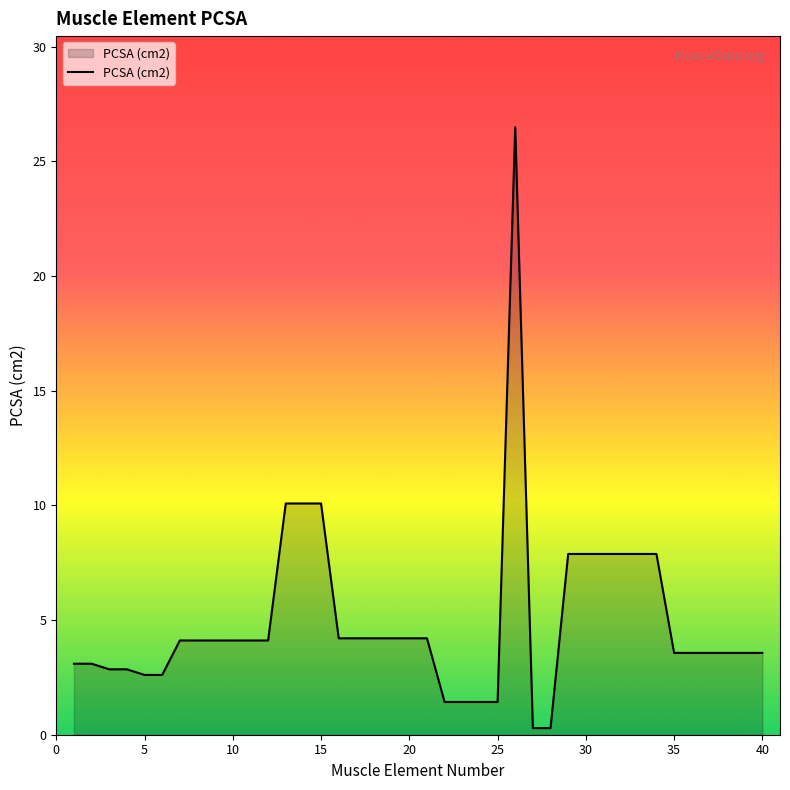

What is the greatest value displayed?

26.5